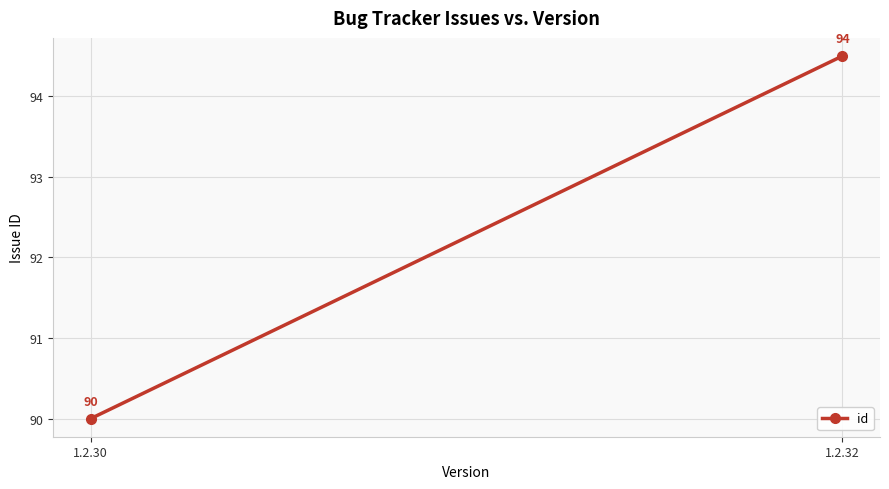

What is the ratio of the value at 1.2.30 to the value at 1.2.32?

1.0